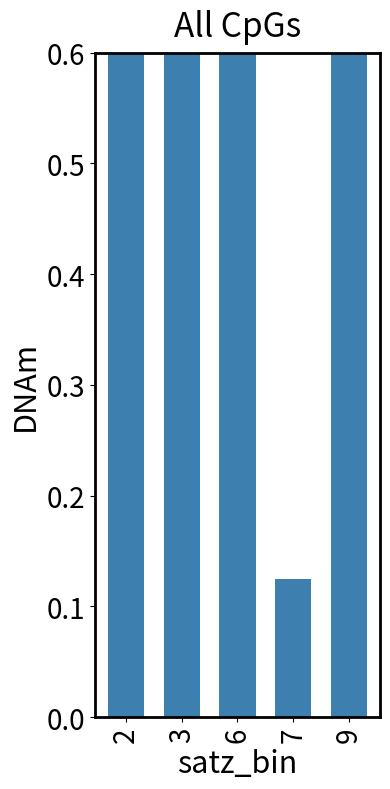

The value at 7 is 0.2. True or false?

False